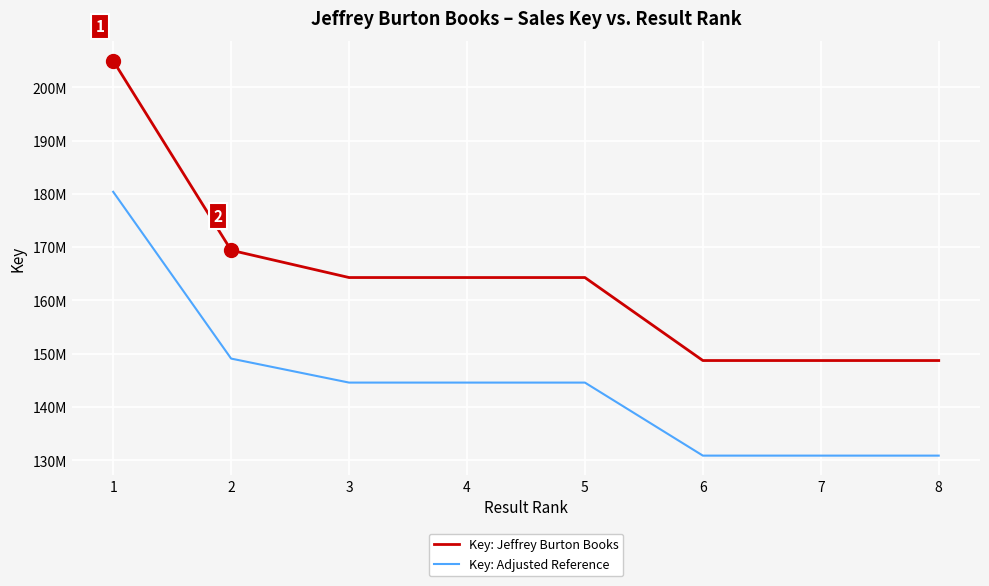

List the series in order of their peak value, highest first.

Key: Jeffrey Burton Books, Key: Adjusted Reference